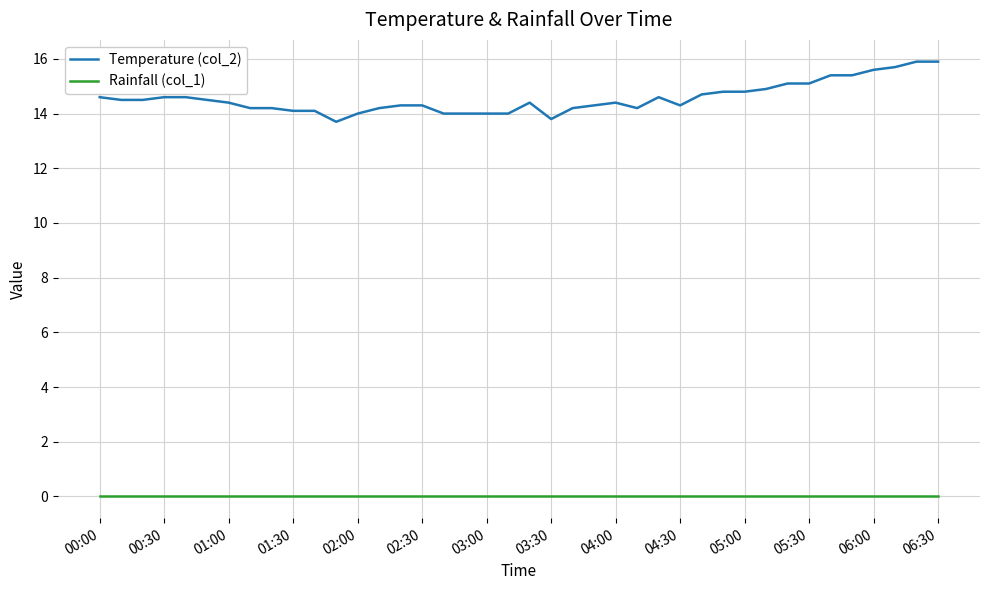

True or false: Rainfall (col_1) and Temperature (col_2) intersect in this chart.

False